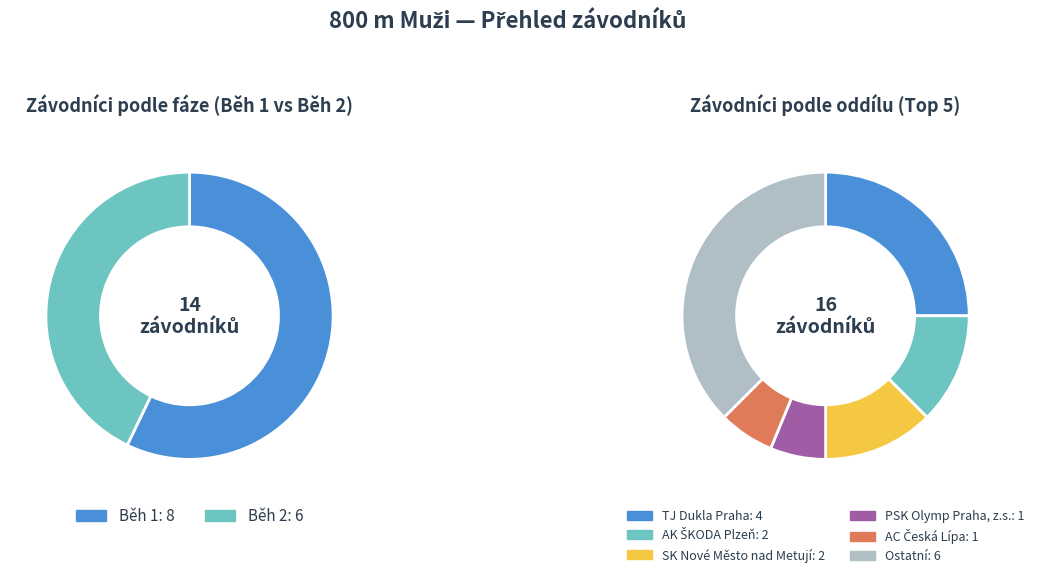

To the nearest percent, what is the difference between the largest and smallest slice percentages?

14%